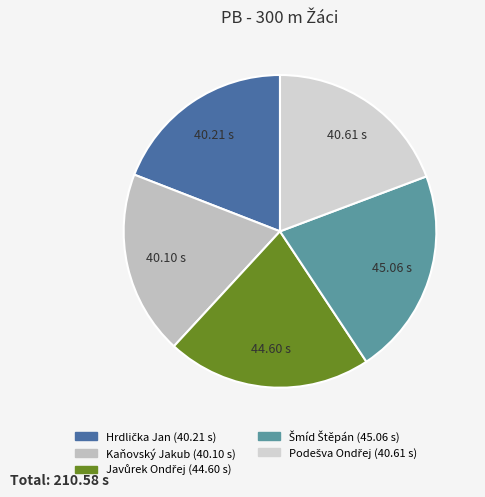

How many slices are in this pie chart?

5